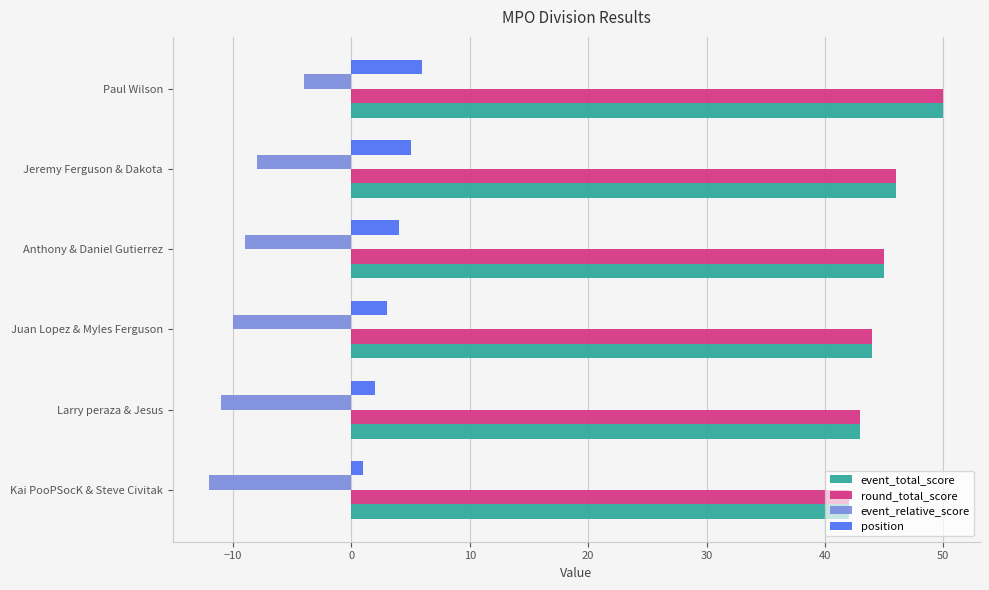

What is the minimum value for event_relative_score?

-12